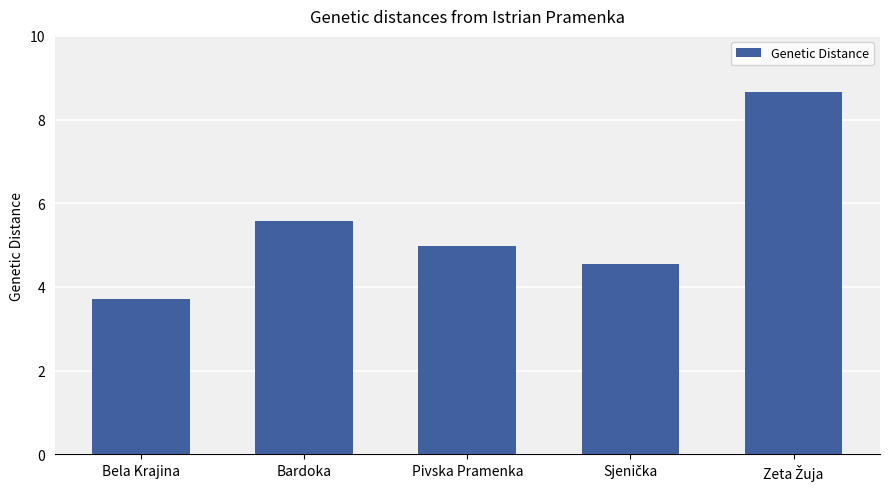

The value at Pivska Pramenka is 5.0. True or false?

True